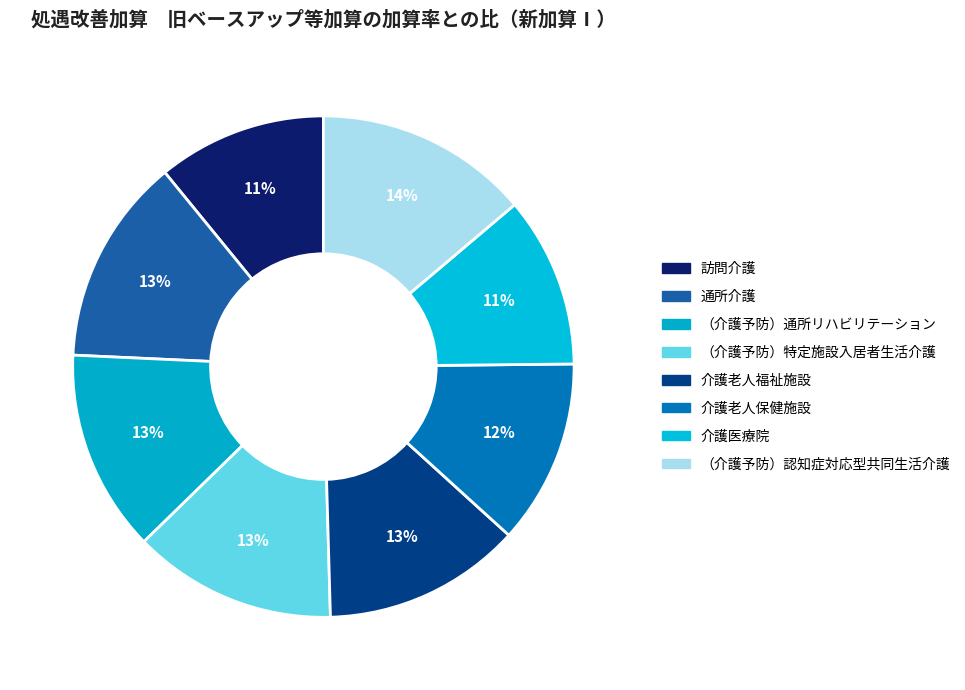

What is the smallest slice in the pie chart?

訪問介護